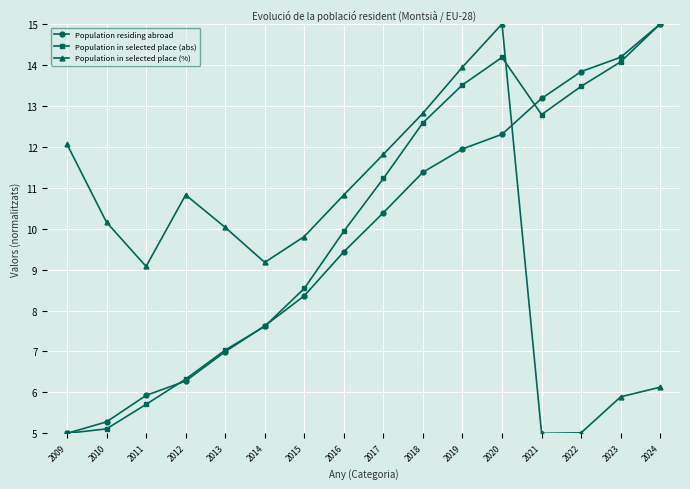

Does the chart display data point markers on the line(s)?

Yes